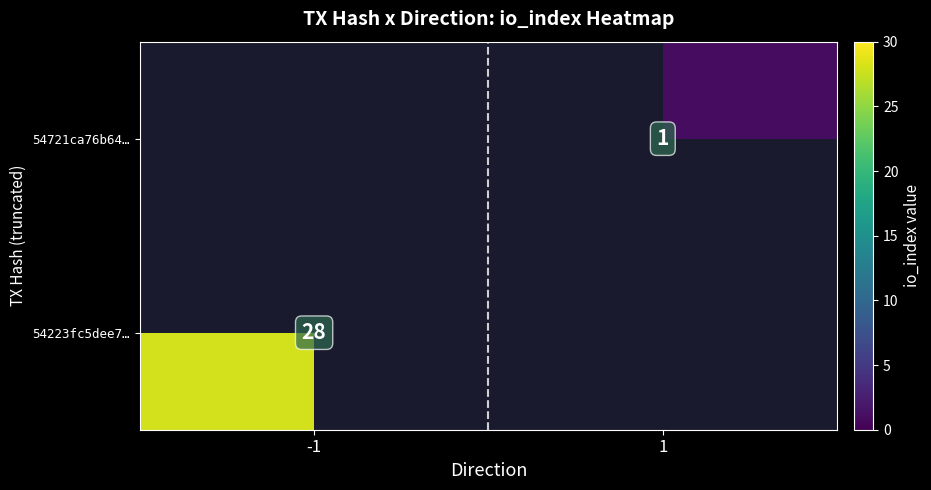

The 54721ca76b64… series shows 1 at 1. True or false?

True